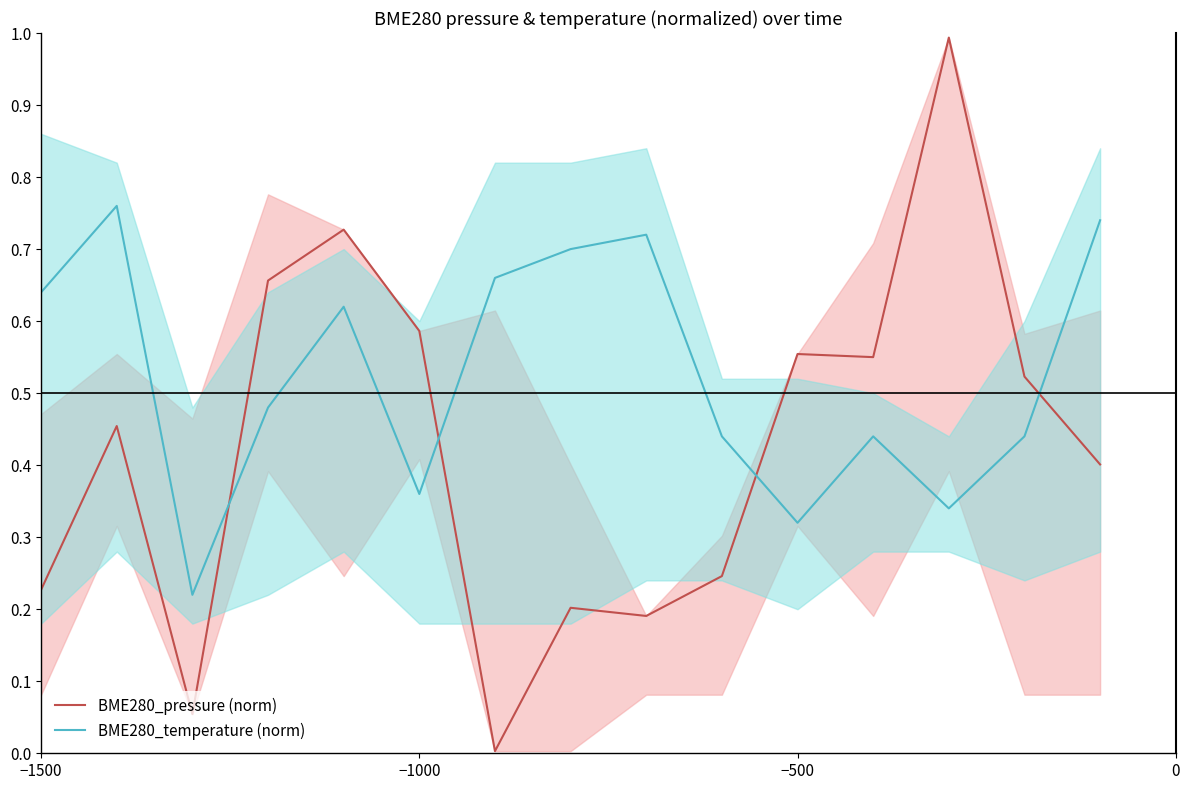

Rank the series by their average value, from highest to lowest.

BME280_temperature (norm), BME280_pressure (norm)